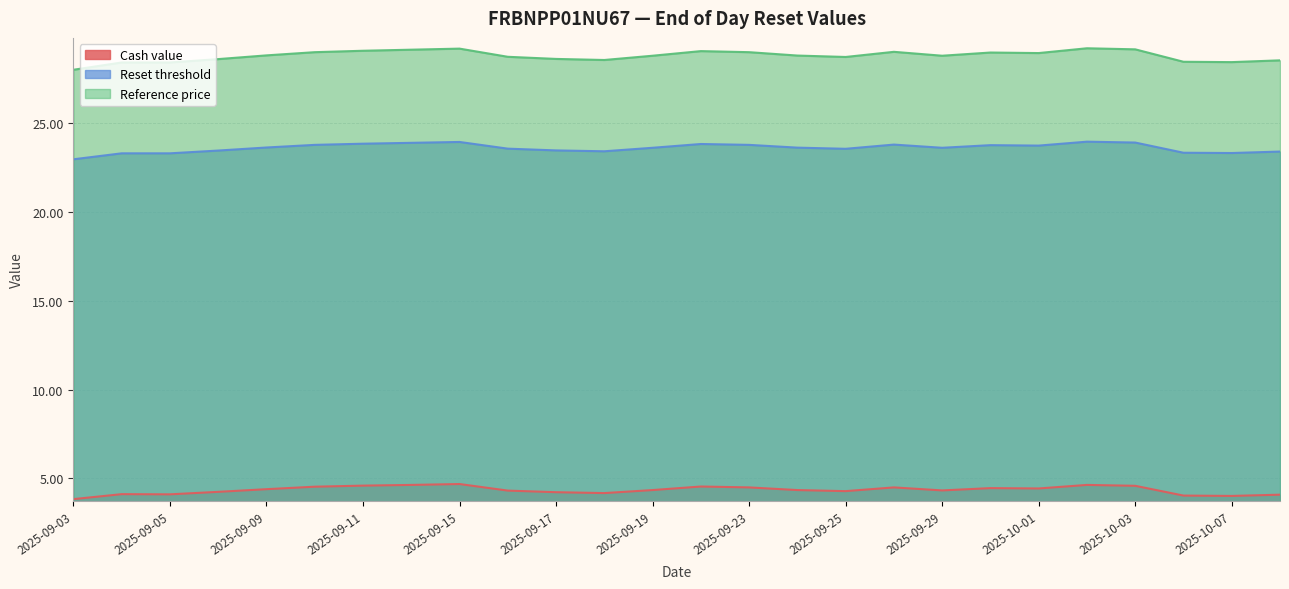

Which series has the widest spread of values?

Reference price